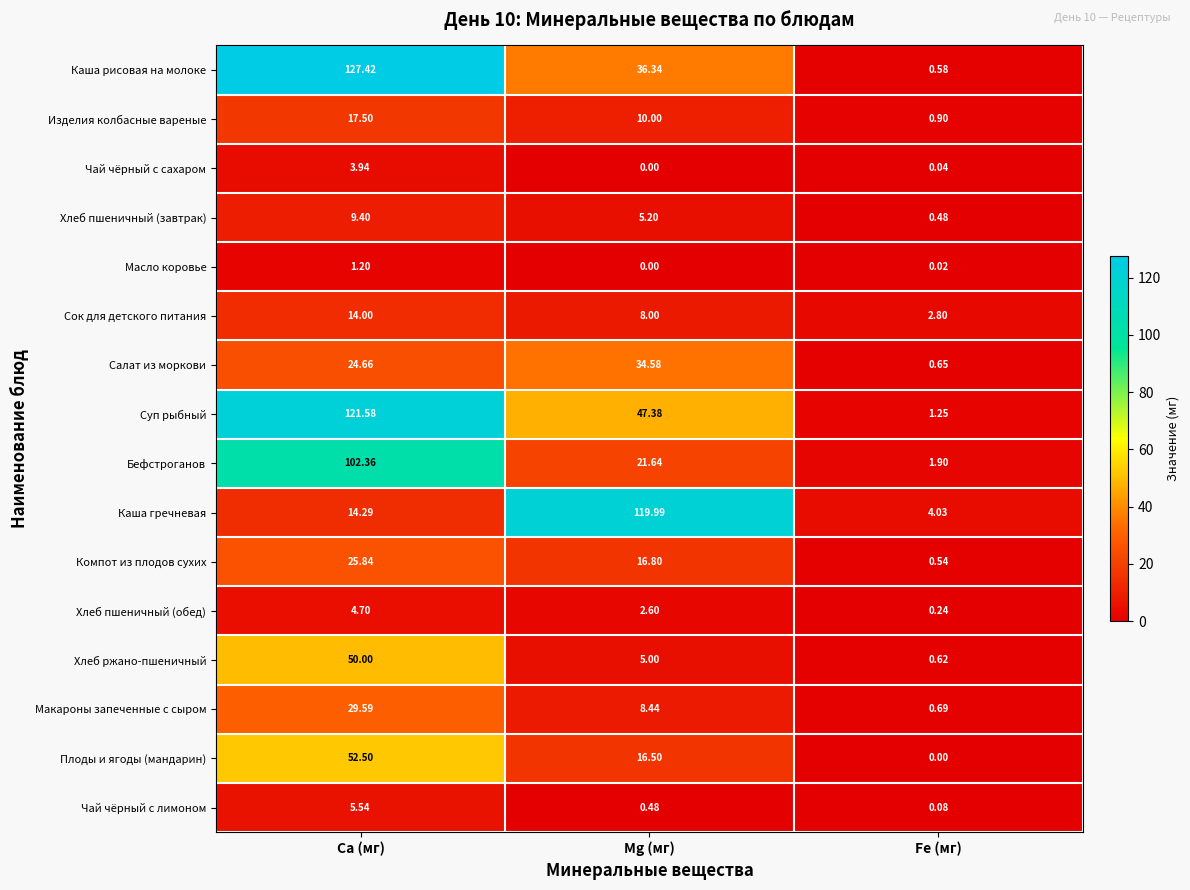

How many categories are shown in the chart?

3